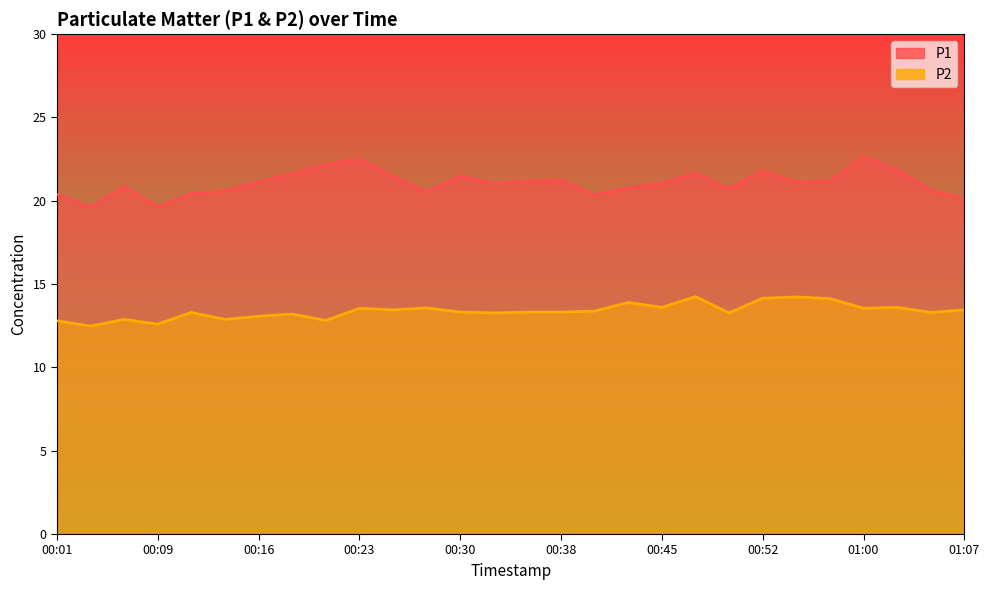

What are all the series names shown in the legend?

P1, P2